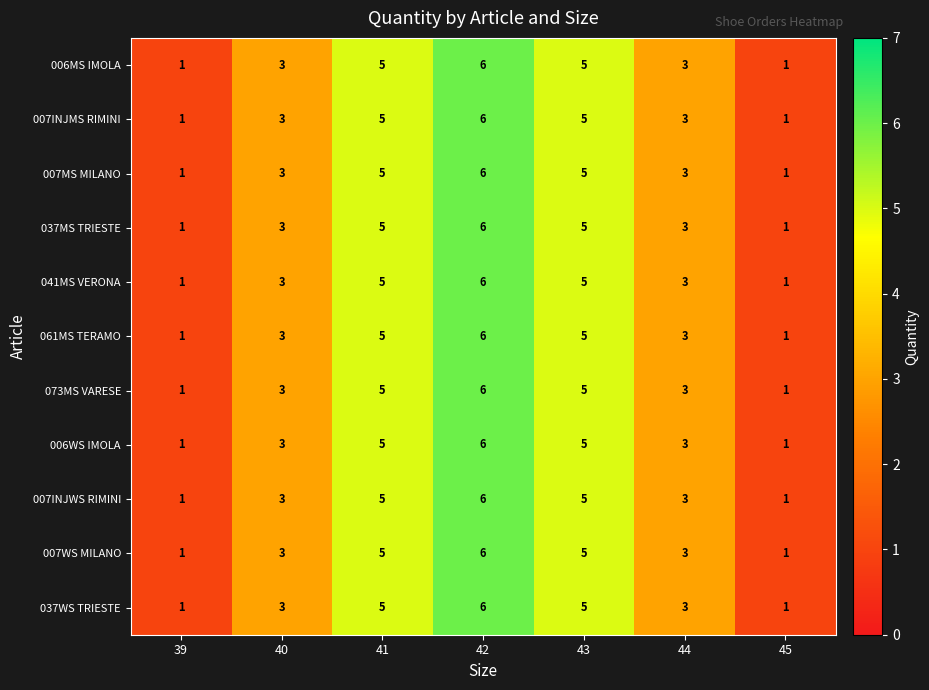

What is the maximum value shown in the chart?

6